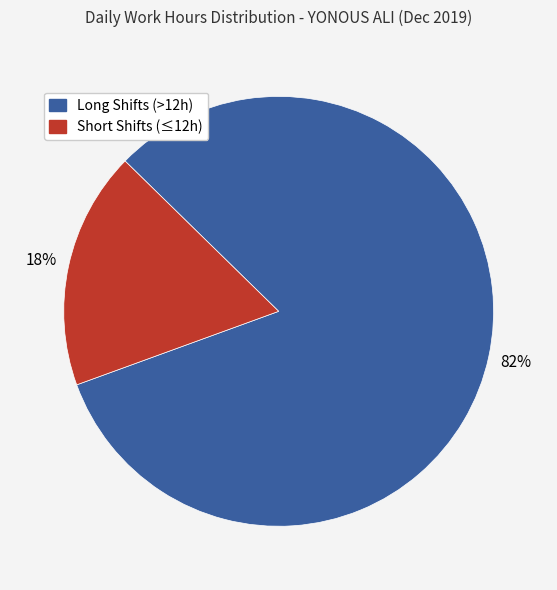

Is there any slice that represents more than half of the pie?

Yes